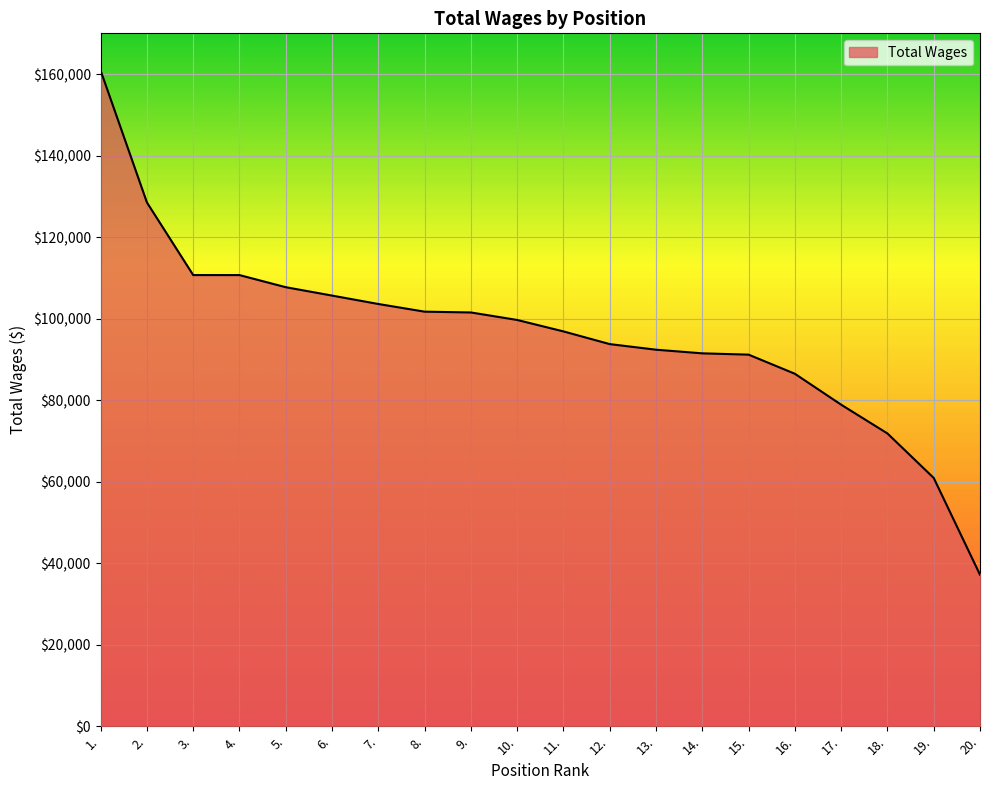

The value at 6. is 51122. True or false?

False